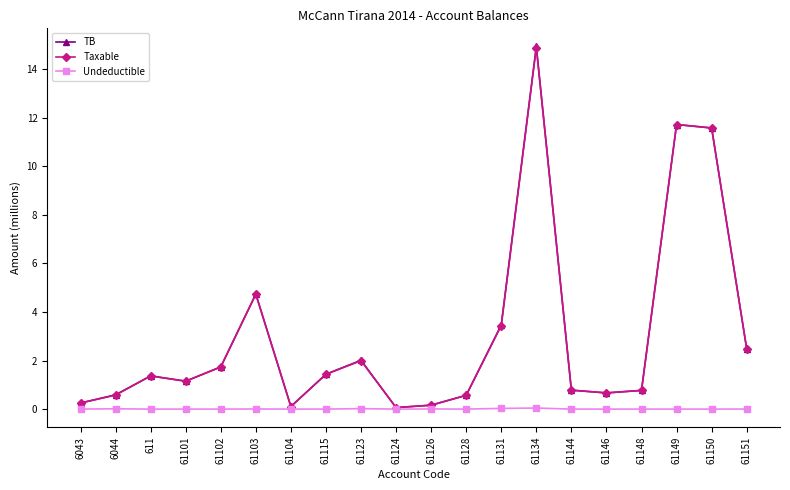

At which label does Taxable reach its peak?

61134